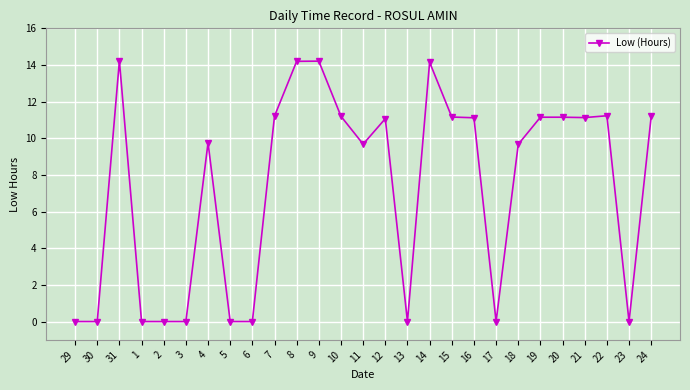

The chart shows a value of 0.0 at 5. True or false?

True